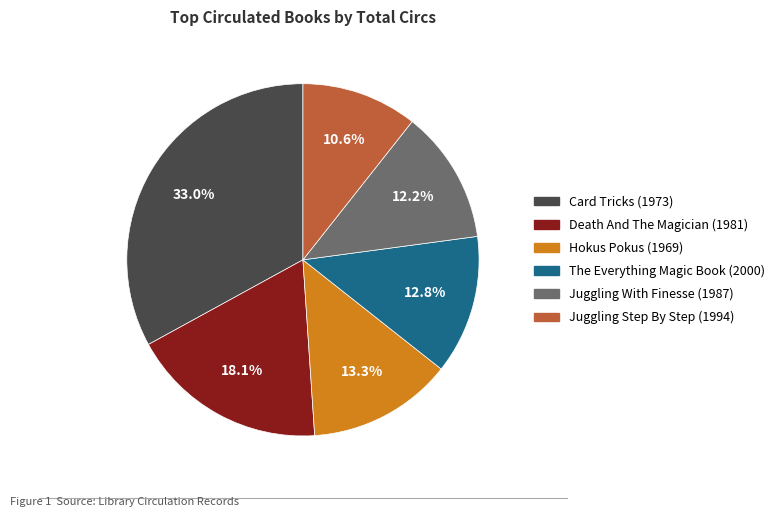

Count the number of slices in the pie.

6